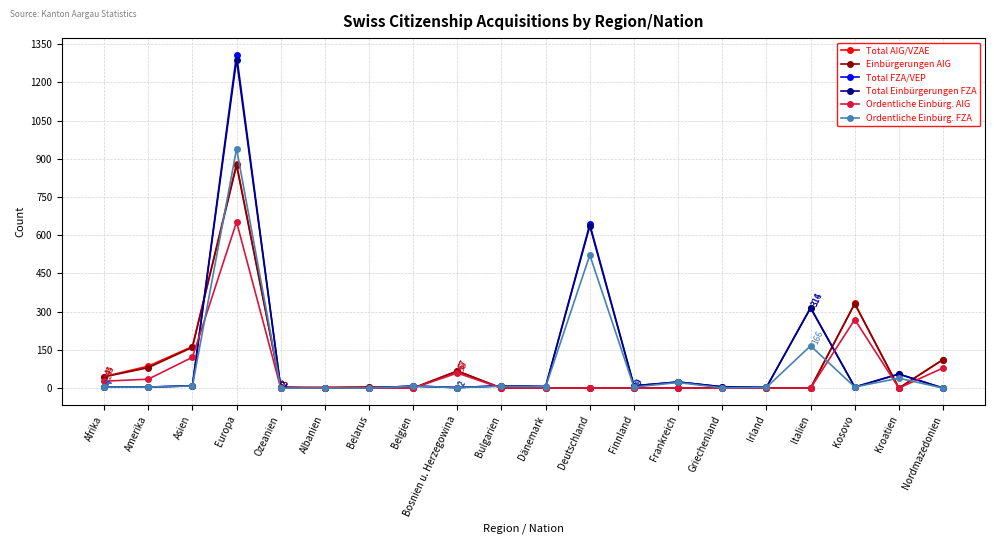

Is the value of Total FZA/VEP at Irland greater than the value of Ordentliche Einbürg. FZA at Frankreich?

No